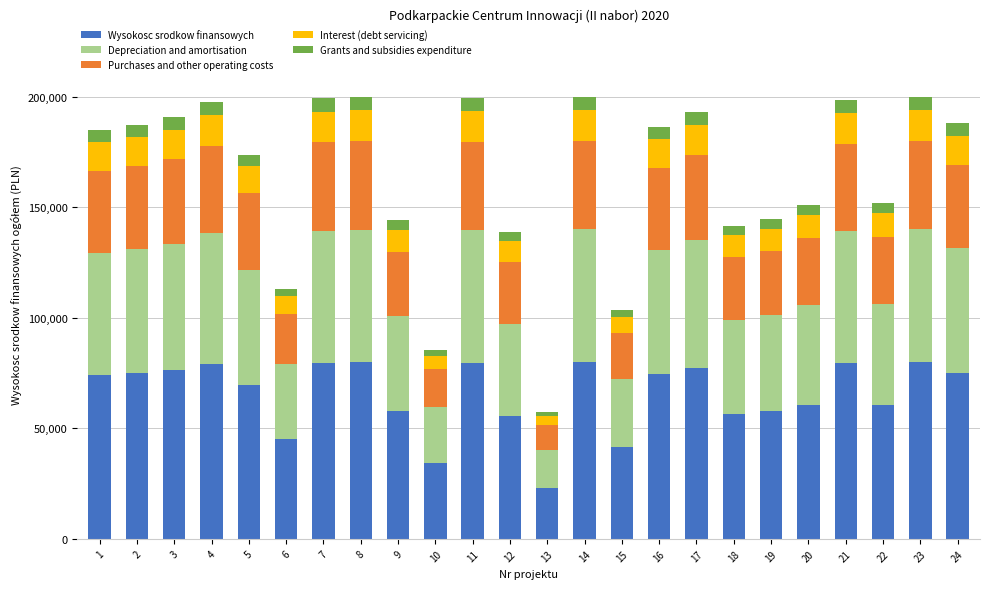

What are all the series names shown in the legend?

Wysokosc srodkow finansowych, Depreciation and amortisation, Purchases and other operating costs, Interest (debt servicing), Grants and subsidies expenditure